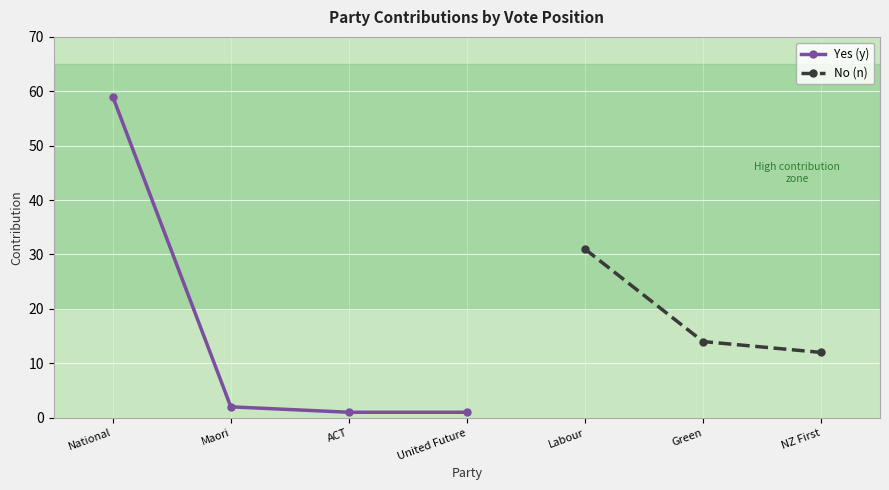

What is the value of the 4th point from the left?

1